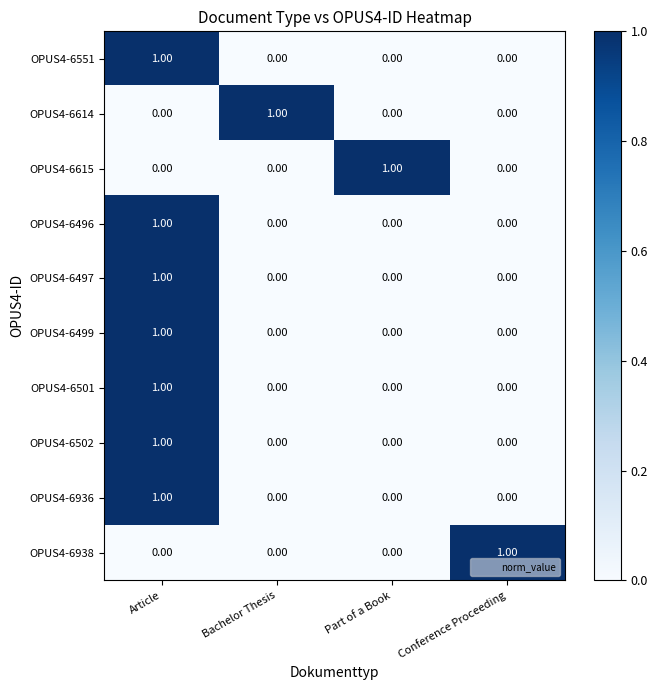

Which category has the highest value in the OPUS4-6551 series?

Article